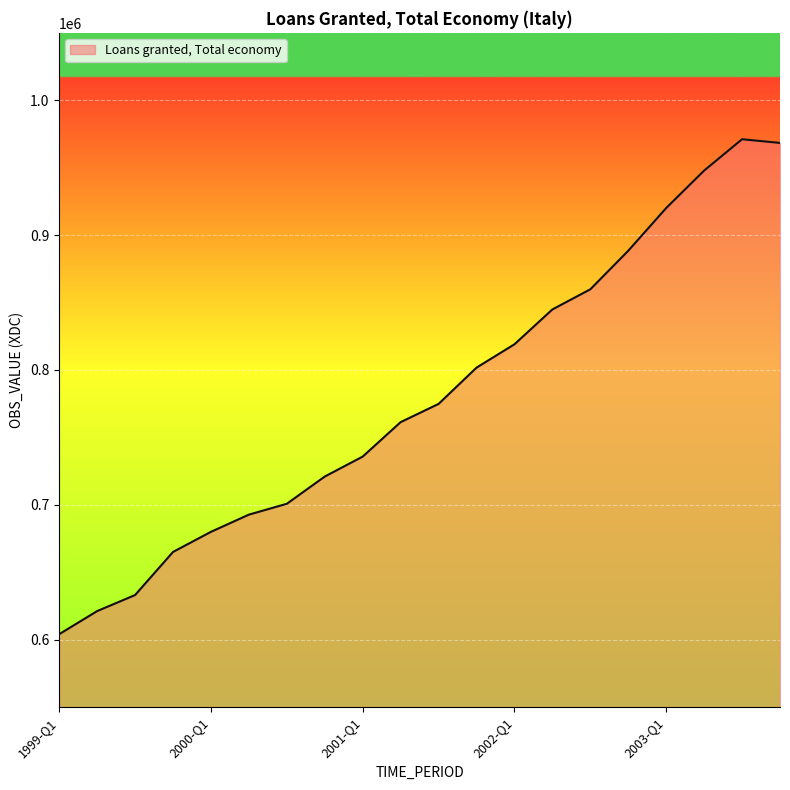

How many lines are shown in the chart?

1